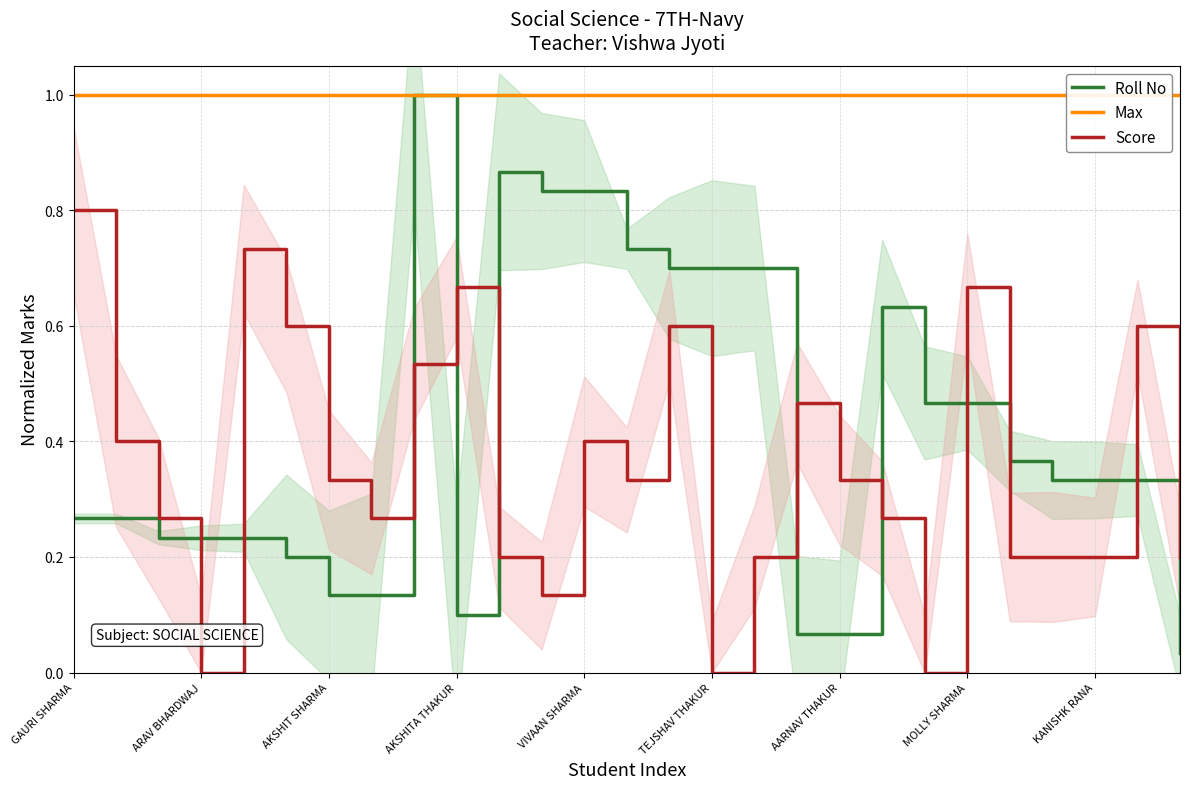

Which series changed the most between GAURI SHARMA and 22?

Score